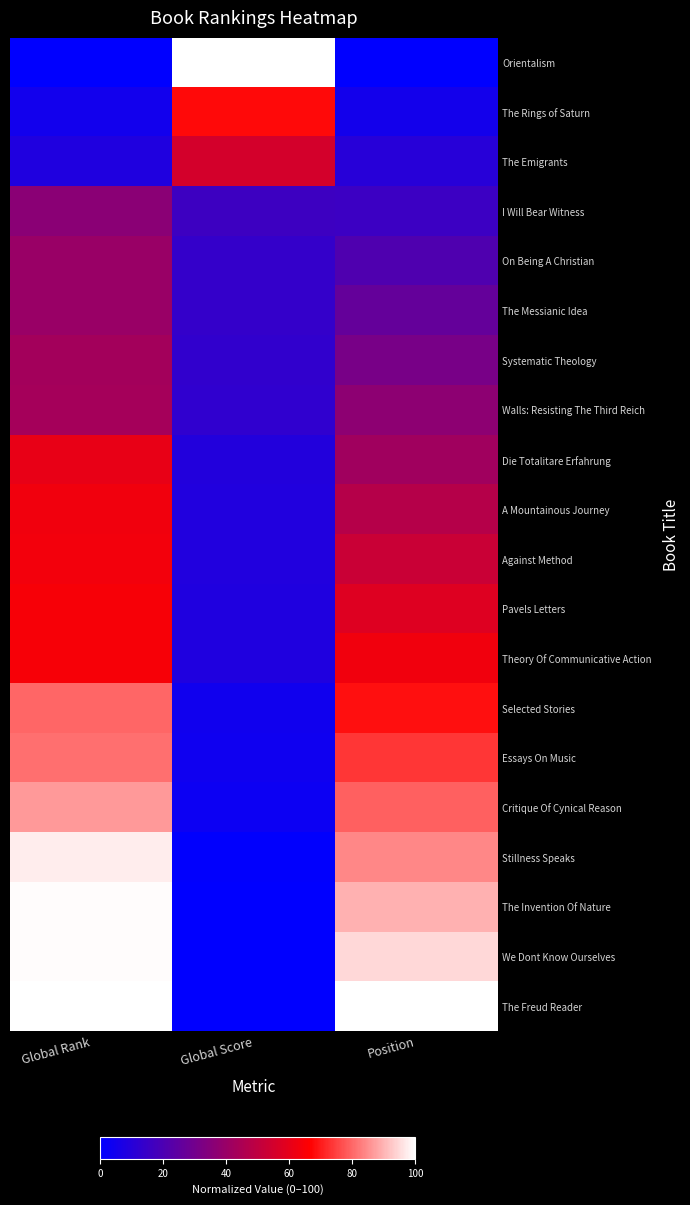

How many categories are shown in the chart?

3